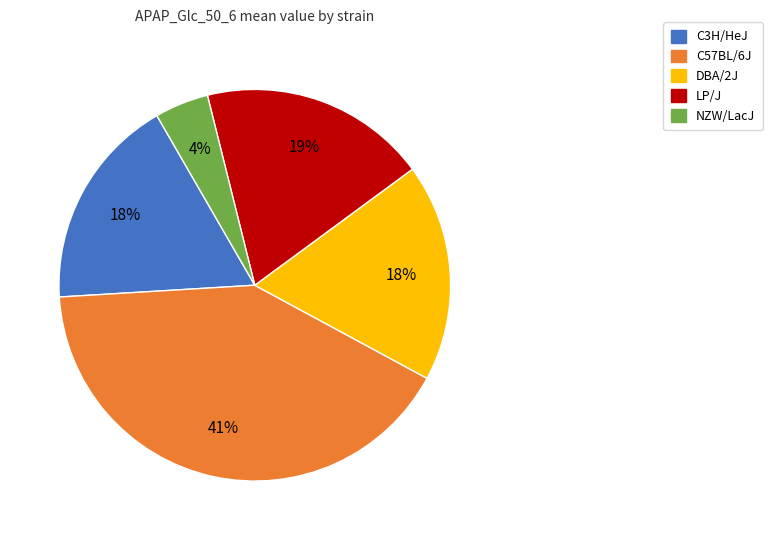

To the nearest percent, what percentage of the pie is C3H/HeJ?

18%